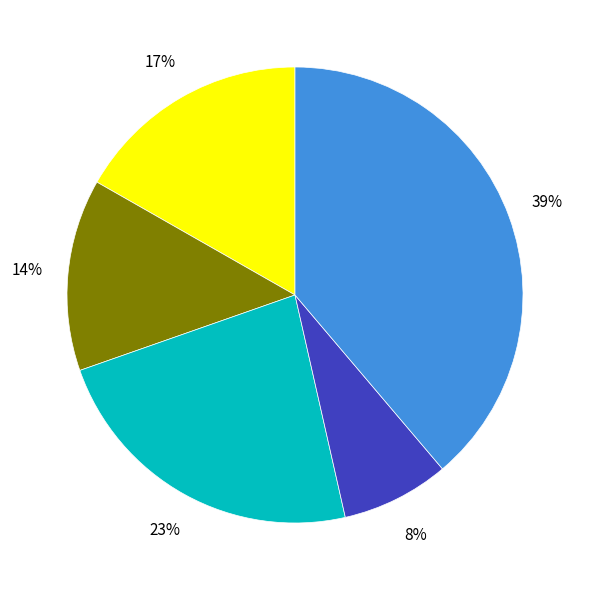

To the nearest percent, what is the difference between the largest and smallest slice percentages?

31%